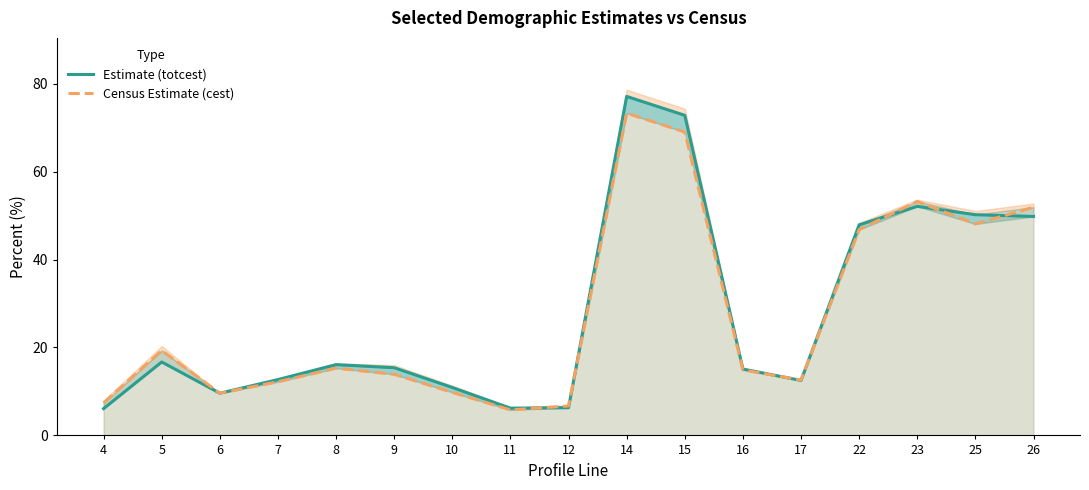

Is it true that Census Estimate (cest) equals 46.8 at 22?

True